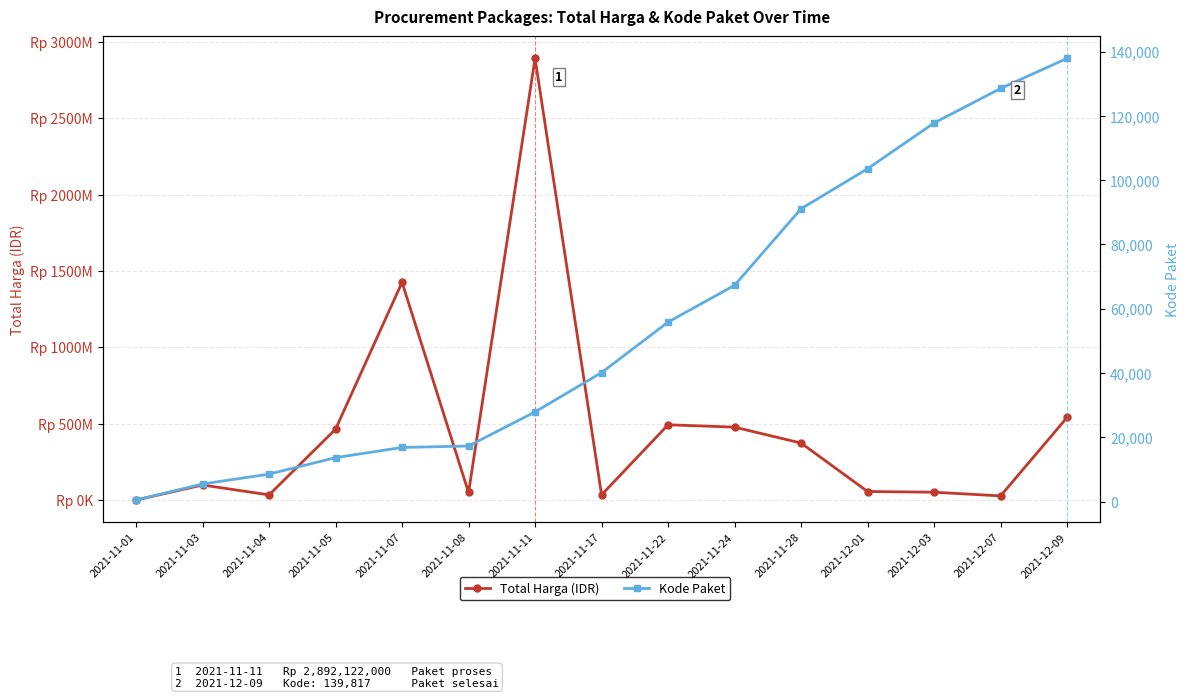

What is the sum of all Total Harga (IDR) values?

7019361010